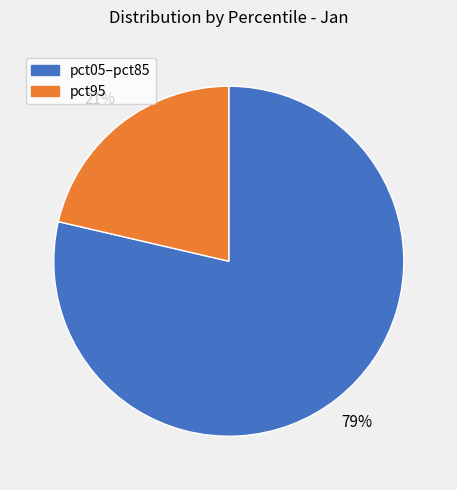

Does pct05–pct85 represent more than half of the total?

Yes